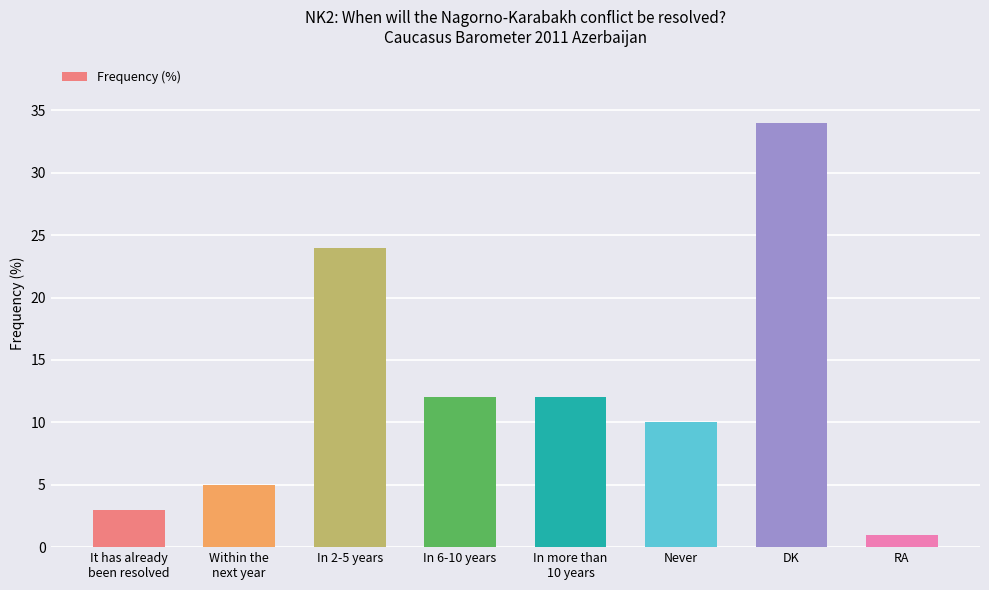

Which label corresponds to the smallest value in the chart?

RA